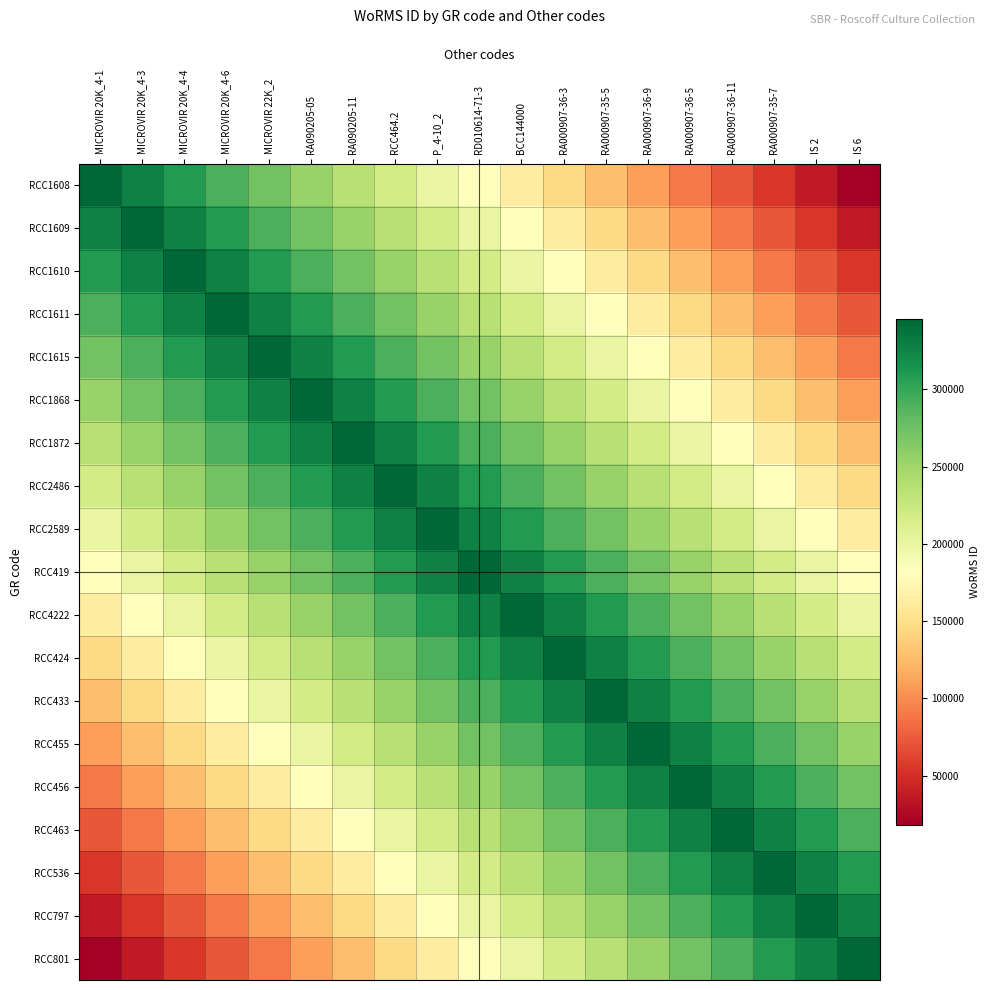

Reading right to left, extract all data points from this chart.

RCC1608: IS 6=18182.1	IS 2=36364.1	RA000907-35-7=54546.2	RA000907-36-11=72728.2	RA000907-36-5=90910.3	RA000907-36-9=109092.3	RA000907-35-5=127274.4	RA000907-36-3=145456.4	BCC144000=163638.5	RD010614-71-3=181820.5	P_4-10_2=200002.6	RCC464.2=218184.6	RA090205-11=236366.7	RA090205-05=254548.7	MICROVIR 22K_2=272730.8	MICROVIR 20K_4-6=290912.8	MICROVIR 20K_4-4=309094.9	MICROVIR 20K_4-3=327276.9	MICROVIR 20K_4-1=345459.0
RCC1609: IS 6=36364.1	IS 2=54546.2	RA000907-35-7=72728.2	RA000907-36-11=90910.3	RA000907-36-5=109092.3	RA000907-36-9=127274.4	RA000907-35-5=145456.4	RA000907-36-3=163638.5	BCC144000=181820.5	RD010614-71-3=200002.6	P_4-10_2=218184.6	RCC464.2=236366.7	RA090205-11=254548.7	RA090205-05=272730.8	MICROVIR 22K_2=290912.8	MICROVIR 20K_4-6=309094.9	MICROVIR 20K_4-4=327276.9	MICROVIR 20K_4-3=345459.0	MICROVIR 20K_4-1=327276.9
RCC1610: IS 6=54546.2	IS 2=72728.2	RA000907-35-7=90910.3	RA000907-36-11=109092.3	RA000907-36-5=127274.4	RA000907-36-9=145456.4	RA000907-35-5=163638.5	RA000907-36-3=181820.5	BCC144000=200002.6	RD010614-71-3=218184.6	P_4-10_2=236366.7	RCC464.2=254548.7	RA090205-11=272730.8	RA090205-05=290912.8	MICROVIR 22K_2=309094.9	MICROVIR 20K_4-6=327276.9	MICROVIR 20K_4-4=345459.0	MICROVIR 20K_4-3=327276.9	MICROVIR 20K_4-1=309094.9
RCC1611: IS 6=72728.2	IS 2=90910.3	RA000907-35-7=109092.3	RA000907-36-11=127274.4	RA000907-36-5=145456.4	RA000907-36-9=163638.5	RA000907-35-5=181820.5	RA000907-36-3=200002.6	BCC144000=218184.6	RD010614-71-3=236366.7	P_4-10_2=254548.7	RCC464.2=272730.8	RA090205-11=290912.8	RA090205-05=309094.9	MICROVIR 22K_2=327276.9	MICROVIR 20K_4-6=345459.0	MICROVIR 20K_4-4=327276.9	MICROVIR 20K_4-3=309094.9	MICROVIR 20K_4-1=290912.8
RCC1615: IS 6=90910.3	IS 2=109092.3	RA000907-35-7=127274.4	RA000907-36-11=145456.4	RA000907-36-5=163638.5	RA000907-36-9=181820.5	RA000907-35-5=200002.6	RA000907-36-3=218184.6	BCC144000=236366.7	RD010614-71-3=254548.7	P_4-10_2=272730.8	RCC464.2=290912.8	RA090205-11=309094.9	RA090205-05=327276.9	MICROVIR 22K_2=345459.0	MICROVIR 20K_4-6=327276.9	MICROVIR 20K_4-4=309094.9	MICROVIR 20K_4-3=290912.8	MICROVIR 20K_4-1=272730.8
RCC1868: IS 6=109092.3	IS 2=127274.4	RA000907-35-7=145456.4	RA000907-36-11=163638.5	RA000907-36-5=181820.5	RA000907-36-9=200002.6	RA000907-35-5=218184.6	RA000907-36-3=236366.7	BCC144000=254548.7	RD010614-71-3=272730.8	P_4-10_2=290912.8	RCC464.2=309094.9	RA090205-11=327276.9	RA090205-05=345459.0	MICROVIR 22K_2=327276.9	MICROVIR 20K_4-6=309094.9	MICROVIR 20K_4-4=290912.8	MICROVIR 20K_4-3=272730.8	MICROVIR 20K_4-1=254548.7
RCC1872: IS 6=127274.4	IS 2=145456.4	RA000907-35-7=163638.5	RA000907-36-11=181820.5	RA000907-36-5=200002.6	RA000907-36-9=218184.6	RA000907-35-5=236366.7	RA000907-36-3=254548.7	BCC144000=272730.8	RD010614-71-3=290912.8	P_4-10_2=309094.9	RCC464.2=327276.9	RA090205-11=345459.0	RA090205-05=327276.9	MICROVIR 22K_2=309094.9	MICROVIR 20K_4-6=290912.8	MICROVIR 20K_4-4=272730.8	MICROVIR 20K_4-3=254548.7	MICROVIR 20K_4-1=236366.7
RCC2486: IS 6=145456.4	IS 2=163638.5	RA000907-35-7=181820.5	RA000907-36-11=200002.6	RA000907-36-5=218184.6	RA000907-36-9=236366.7	RA000907-35-5=254548.7	RA000907-36-3=272730.8	BCC144000=290912.8	RD010614-71-3=309094.9	P_4-10_2=327276.9	RCC464.2=345459.0	RA090205-11=327276.9	RA090205-05=309094.9	MICROVIR 22K_2=290912.8	MICROVIR 20K_4-6=272730.8	MICROVIR 20K_4-4=254548.7	MICROVIR 20K_4-3=236366.7	MICROVIR 20K_4-1=218184.6
RCC2589: IS 6=163638.5	IS 2=181820.5	RA000907-35-7=200002.6	RA000907-36-11=218184.6	RA000907-36-5=236366.7	RA000907-36-9=254548.7	RA000907-35-5=272730.8	RA000907-36-3=290912.8	BCC144000=309094.9	RD010614-71-3=327276.9	P_4-10_2=345459.0	RCC464.2=327276.9	RA090205-11=309094.9	RA090205-05=290912.8	MICROVIR 22K_2=272730.8	MICROVIR 20K_4-6=254548.7	MICROVIR 20K_4-4=236366.7	MICROVIR 20K_4-3=218184.6	MICROVIR 20K_4-1=200002.6
RCC419: IS 6=181820.5	IS 2=200002.6	RA000907-35-7=218184.6	RA000907-36-11=236366.7	RA000907-36-5=254548.7	RA000907-36-9=272730.8	RA000907-35-5=290912.8	RA000907-36-3=309094.9	BCC144000=327276.9	RD010614-71-3=345459.0	P_4-10_2=327276.9	RCC464.2=309094.9	RA090205-11=290912.8	RA090205-05=272730.8	MICROVIR 22K_2=254548.7	MICROVIR 20K_4-6=236366.7	MICROVIR 20K_4-4=218184.6	MICROVIR 20K_4-3=200002.6	MICROVIR 20K_4-1=181820.5
RCC4222: IS 6=200002.6	IS 2=218184.6	RA000907-35-7=236366.7	RA000907-36-11=254548.7	RA000907-36-5=272730.8	RA000907-36-9=290912.8	RA000907-35-5=309094.9	RA000907-36-3=327276.9	BCC144000=345459.0	RD010614-71-3=327276.9	P_4-10_2=309094.9	RCC464.2=290912.8	RA090205-11=272730.8	RA090205-05=254548.7	MICROVIR 22K_2=236366.7	MICROVIR 20K_4-6=218184.6	MICROVIR 20K_4-4=200002.6	MICROVIR 20K_4-3=181820.5	MICROVIR 20K_4-1=163638.5
RCC424: IS 6=218184.6	IS 2=236366.7	RA000907-35-7=254548.7	RA000907-36-11=272730.8	RA000907-36-5=290912.8	RA000907-36-9=309094.9	RA000907-35-5=327276.9	RA000907-36-3=345459.0	BCC144000=327276.9	RD010614-71-3=309094.9	P_4-10_2=290912.8	RCC464.2=272730.8	RA090205-11=254548.7	RA090205-05=236366.7	MICROVIR 22K_2=218184.6	MICROVIR 20K_4-6=200002.6	MICROVIR 20K_4-4=181820.5	MICROVIR 20K_4-3=163638.5	MICROVIR 20K_4-1=145456.4
RCC433: IS 6=236366.7	IS 2=254548.7	RA000907-35-7=272730.8	RA000907-36-11=290912.8	RA000907-36-5=309094.9	RA000907-36-9=327276.9	RA000907-35-5=345459.0	RA000907-36-3=327276.9	BCC144000=309094.9	RD010614-71-3=290912.8	P_4-10_2=272730.8	RCC464.2=254548.7	RA090205-11=236366.7	RA090205-05=218184.6	MICROVIR 22K_2=200002.6	MICROVIR 20K_4-6=181820.5	MICROVIR 20K_4-4=163638.5	MICROVIR 20K_4-3=145456.4	MICROVIR 20K_4-1=127274.4
RCC455: IS 6=254548.7	IS 2=272730.8	RA000907-35-7=290912.8	RA000907-36-11=309094.9	RA000907-36-5=327276.9	RA000907-36-9=345459.0	RA000907-35-5=327276.9	RA000907-36-3=309094.9	BCC144000=290912.8	RD010614-71-3=272730.8	P_4-10_2=254548.7	RCC464.2=236366.7	RA090205-11=218184.6	RA090205-05=200002.6	MICROVIR 22K_2=181820.5	MICROVIR 20K_4-6=163638.5	MICROVIR 20K_4-4=145456.4	MICROVIR 20K_4-3=127274.4	MICROVIR 20K_4-1=109092.3
RCC456: IS 6=272730.8	IS 2=290912.8	RA000907-35-7=309094.9	RA000907-36-11=327276.9	RA000907-36-5=345459.0	RA000907-36-9=327276.9	RA000907-35-5=309094.9	RA000907-36-3=290912.8	BCC144000=272730.8	RD010614-71-3=254548.7	P_4-10_2=236366.7	RCC464.2=218184.6	RA090205-11=200002.6	RA090205-05=181820.5	MICROVIR 22K_2=163638.5	MICROVIR 20K_4-6=145456.4	MICROVIR 20K_4-4=127274.4	MICROVIR 20K_4-3=109092.3	MICROVIR 20K_4-1=90910.3
RCC463: IS 6=290912.8	IS 2=309094.9	RA000907-35-7=327276.9	RA000907-36-11=345459.0	RA000907-36-5=327276.9	RA000907-36-9=309094.9	RA000907-35-5=290912.8	RA000907-36-3=272730.8	BCC144000=254548.7	RD010614-71-3=236366.7	P_4-10_2=218184.6	RCC464.2=200002.6	RA090205-11=181820.5	RA090205-05=163638.5	MICROVIR 22K_2=145456.4	MICROVIR 20K_4-6=127274.4	MICROVIR 20K_4-4=109092.3	MICROVIR 20K_4-3=90910.3	MICROVIR 20K_4-1=72728.2
RCC536: IS 6=309094.9	IS 2=327276.9	RA000907-35-7=345459.0	RA000907-36-11=327276.9	RA000907-36-5=309094.9	RA000907-36-9=290912.8	RA000907-35-5=272730.8	RA000907-36-3=254548.7	BCC144000=236366.7	RD010614-71-3=218184.6	P_4-10_2=200002.6	RCC464.2=181820.5	RA090205-11=163638.5	RA090205-05=145456.4	MICROVIR 22K_2=127274.4	MICROVIR 20K_4-6=109092.3	MICROVIR 20K_4-4=90910.3	MICROVIR 20K_4-3=72728.2	MICROVIR 20K_4-1=54546.2
RCC797: IS 6=327276.9	IS 2=345459.0	RA000907-35-7=327276.9	RA000907-36-11=309094.9	RA000907-36-5=290912.8	RA000907-36-9=272730.8	RA000907-35-5=254548.7	RA000907-36-3=236366.7	BCC144000=218184.6	RD010614-71-3=200002.6	P_4-10_2=181820.5	RCC464.2=163638.5	RA090205-11=145456.4	RA090205-05=127274.4	MICROVIR 22K_2=109092.3	MICROVIR 20K_4-6=90910.3	MICROVIR 20K_4-4=72728.2	MICROVIR 20K_4-3=54546.2	MICROVIR 20K_4-1=36364.1
RCC801: IS 6=345459.0	IS 2=327276.9	RA000907-35-7=309094.9	RA000907-36-11=290912.8	RA000907-36-5=272730.8	RA000907-36-9=254548.7	RA000907-35-5=236366.7	RA000907-36-3=218184.6	BCC144000=200002.6	RD010614-71-3=181820.5	P_4-10_2=163638.5	RCC464.2=145456.4	RA090205-11=127274.4	RA090205-05=109092.3	MICROVIR 22K_2=90910.3	MICROVIR 20K_4-6=72728.2	MICROVIR 20K_4-4=54546.2	MICROVIR 20K_4-3=36364.1	MICROVIR 20K_4-1=18182.1